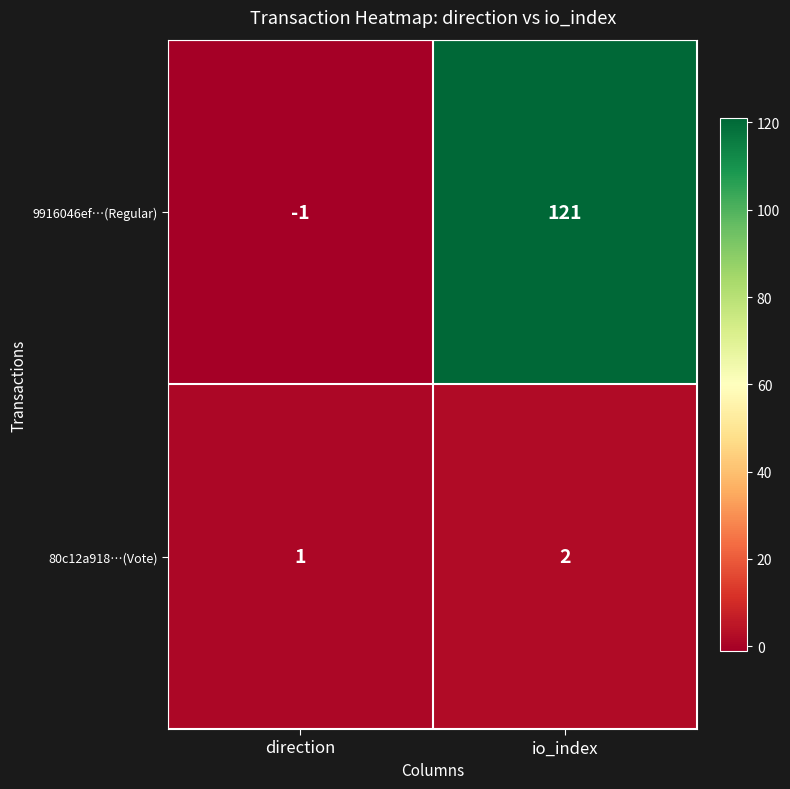

At which label is 9916046ef…(Regular) closest to 60?

direction